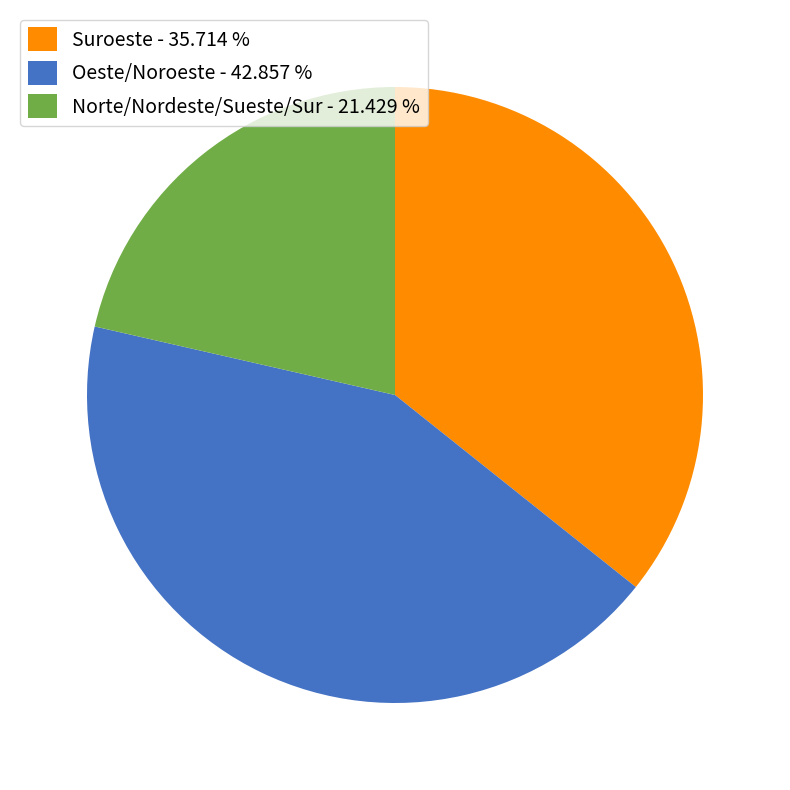

Count the number of slices in the pie.

3